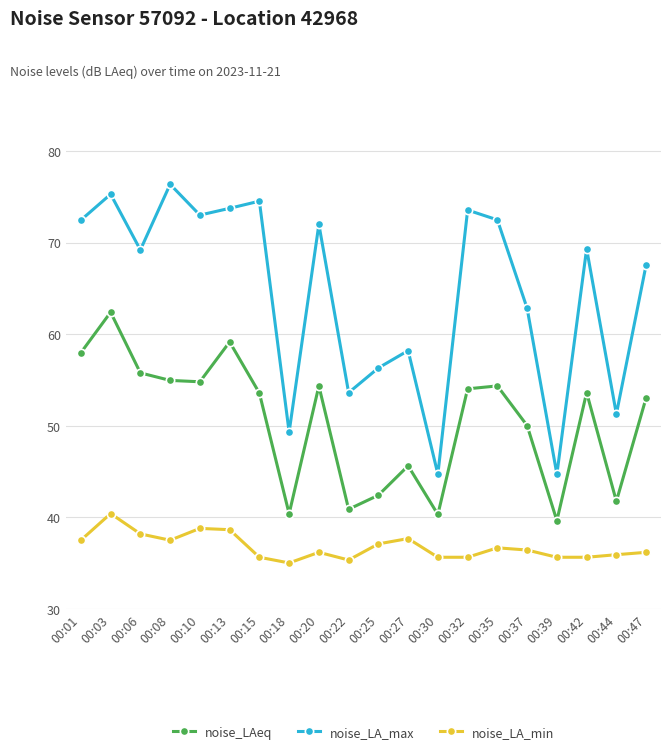

What is the maximum value shown in the chart?

76.4